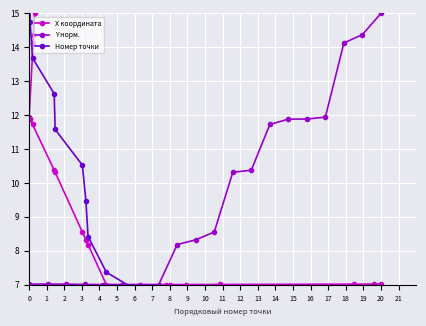

What is the minimum value for X координата?

7.0